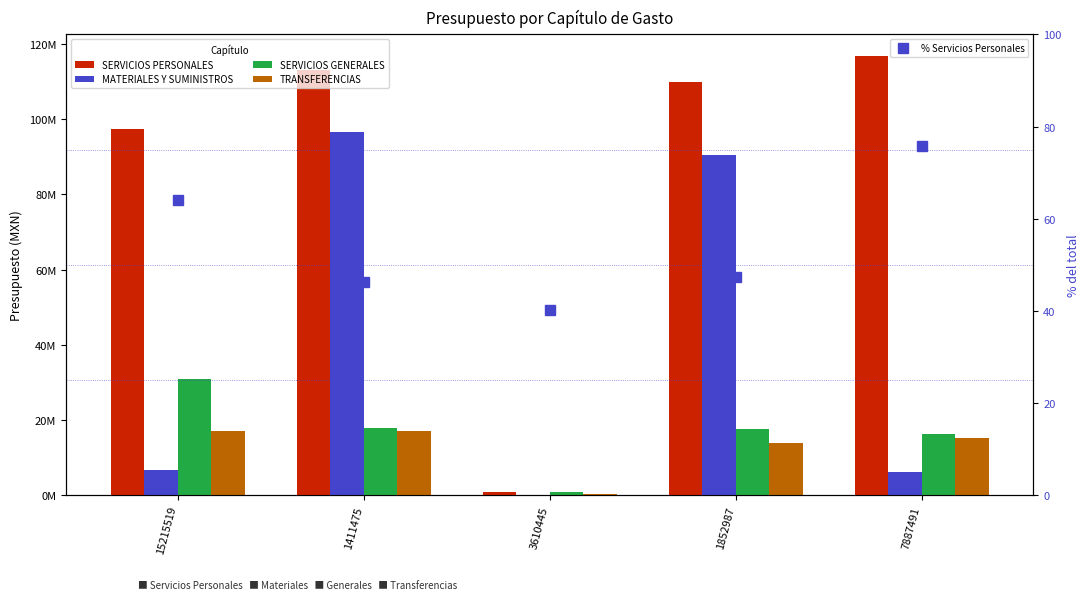

At which category is the sum across all series the highest?

1411475